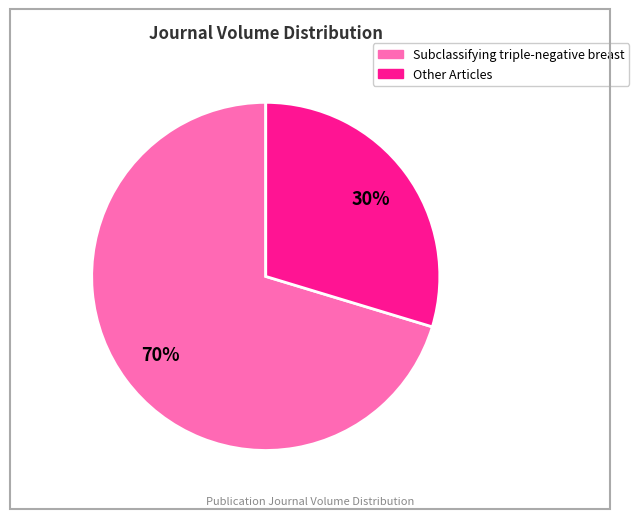

How many slices are in this pie chart?

2